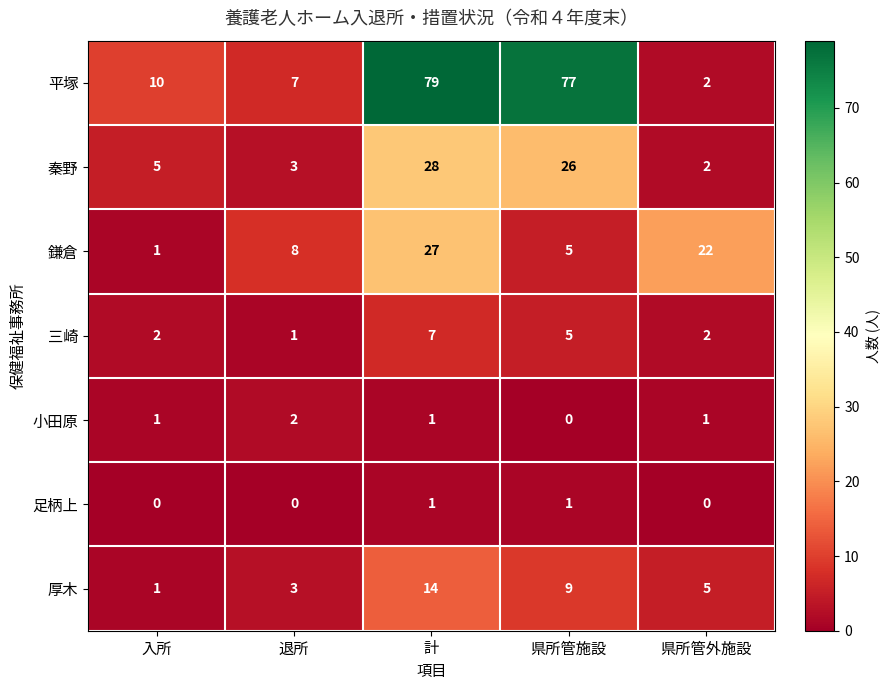

What is the total value across all series at 計?

157